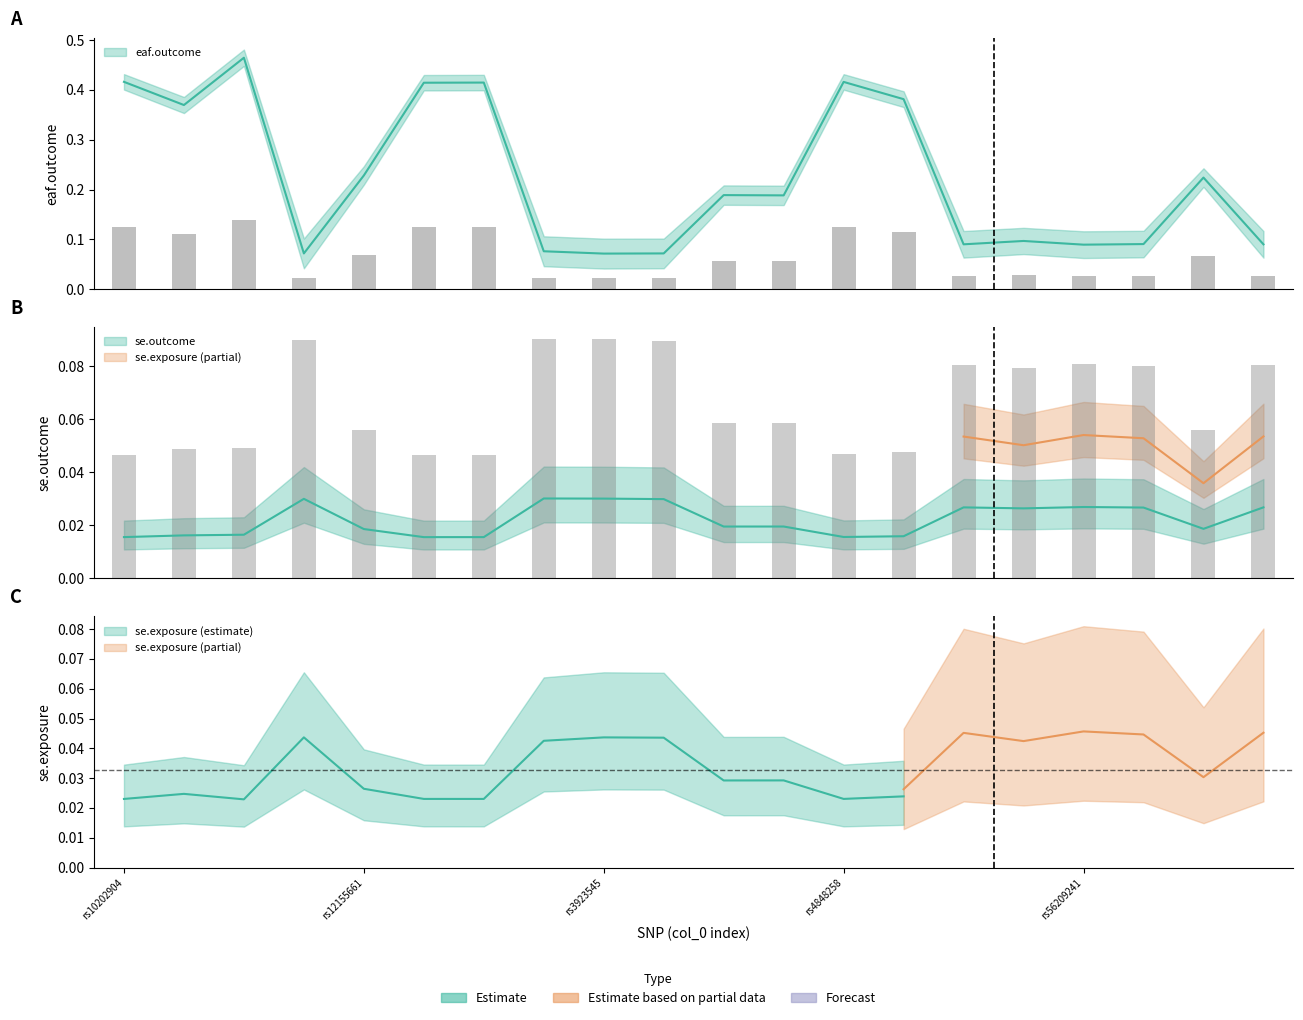

What is the label of the 2nd bar from the left?

rs10206171